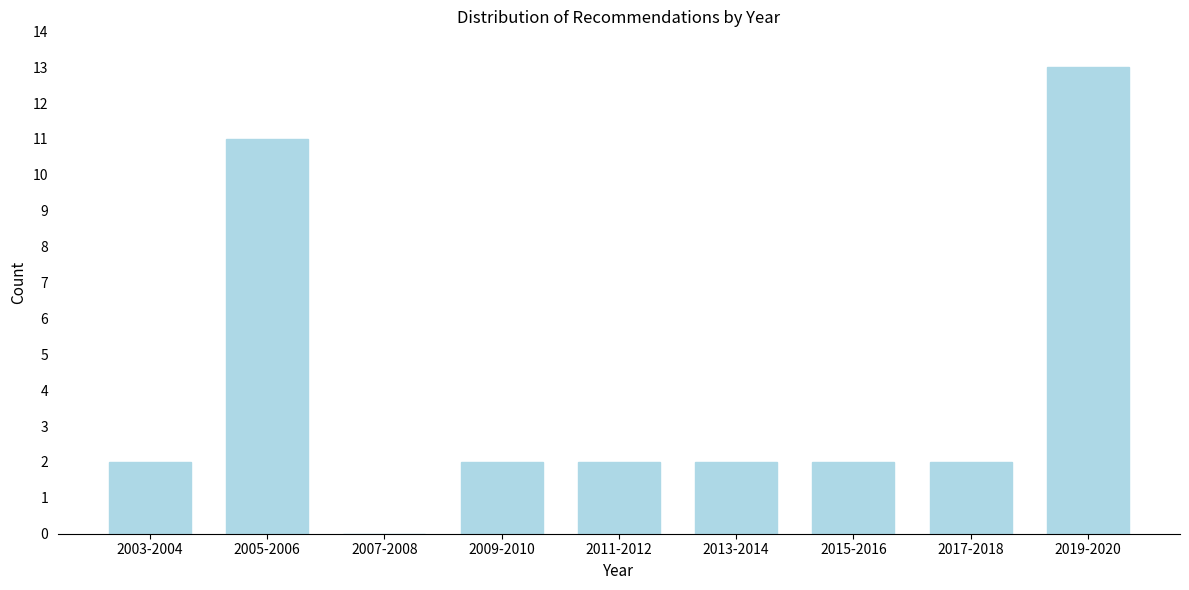

Reading right to left, what are all the values shown in this chart?

2019-2020=13	2017-2018=2	2015-2016=2	2013-2014=2	2011-2012=2	2009-2010=2	2007-2008=0	2005-2006=11	2003-2004=2